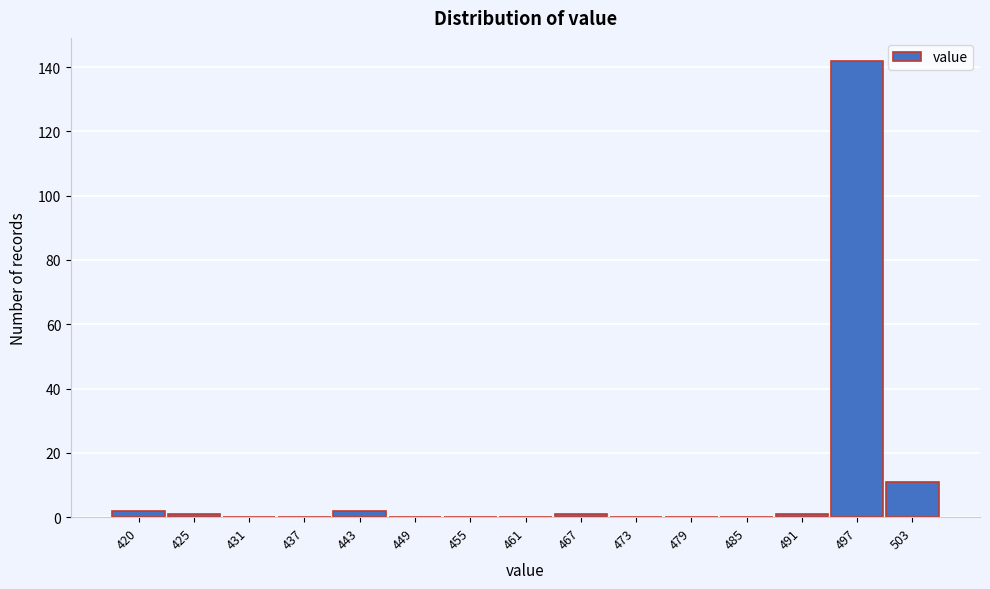

Reading left to right, transcribe all the data shown in this chart.

420=2	425=1	431=0	437=0	443=2	449=0	455=0	461=0	467=1	473=0	479=0	485=0	491=1	497=142	503=11